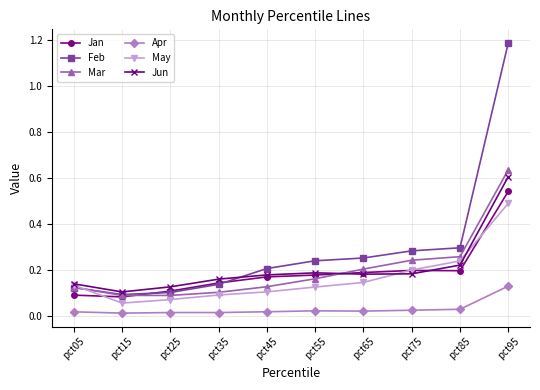

True or false: Apr and May intersect in this chart.

False